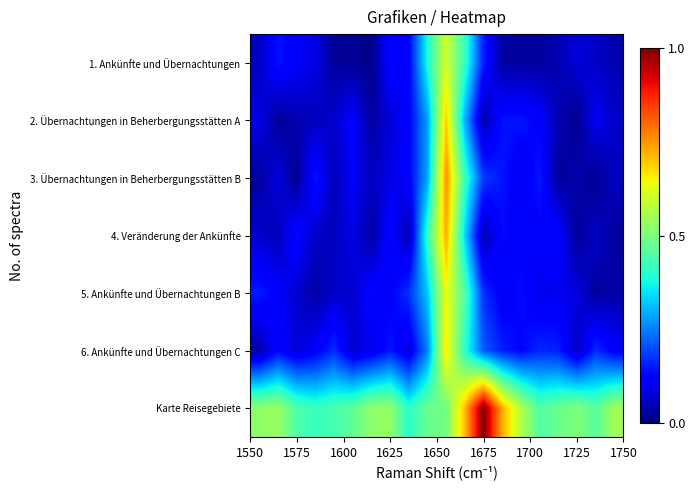

Reading right to left, extract all data points from this chart.

1. Ankünfte und Übernachtungen: 0.0	0.1	0.1	0.0	0.0	0.0	0.0	0.2	0.4	0.6	0.4	0.1	0.1	0.0	0.0	0.0	0.1	0.1	0.1	0.1
2. Übernachtungen in Beherbergungsstätten A: 0.1	0.1	0.0	0.0	0.1	0.1	0.1	0.0	0.3	0.7	0.3	0.1	0.1	0.0	0.1	0.1	0.1	0.0	0.0	0.1
3. Übernachtungen in Beherbergungsstätten B: 0.1	0.0	0.0	0.0	0.1	0.1	0.1	0.2	0.4	0.8	0.3	0.1	0.1	0.1	0.1	0.0	0.1	0.0	0.1	0.0
4. Veränderung der Ankünfte: 0.0	0.1	0.0	0.1	0.1	0.1	0.1	0.0	0.3	0.7	0.4	0.0	0.1	0.0	0.1	0.1	0.1	0.1	0.1	0.1
5. Ankünfte und Übernachtungen B: 0.0	0.0	0.1	0.1	0.1	0.1	0.1	0.2	0.5	0.6	0.3	0.2	0.1	0.1	0.1	0.1	0.0	0.1	0.1	0.2
6. Ankünfte und Übernachtungen C: 0.1	0.2	0.1	0.2	0.2	0.1	0.2	0.2	0.4	0.7	0.3	0.1	0.1	0.1	0.1	0.2	0.1	0.1	0.1	0.0
Karte Reisegebiete: 0.5	0.5	0.5	0.5	0.4	0.6	0.7	1.0	0.7	0.5	0.5	0.4	0.5	0.5	0.5	0.4	0.4	0.4	0.5	0.5